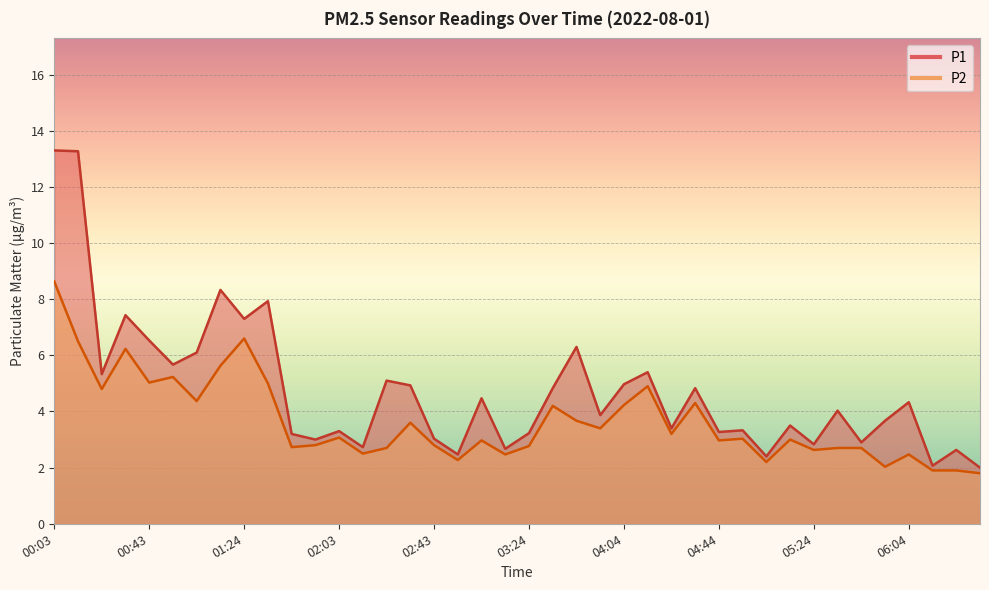

At which label does P1 reach its peak?

00:03